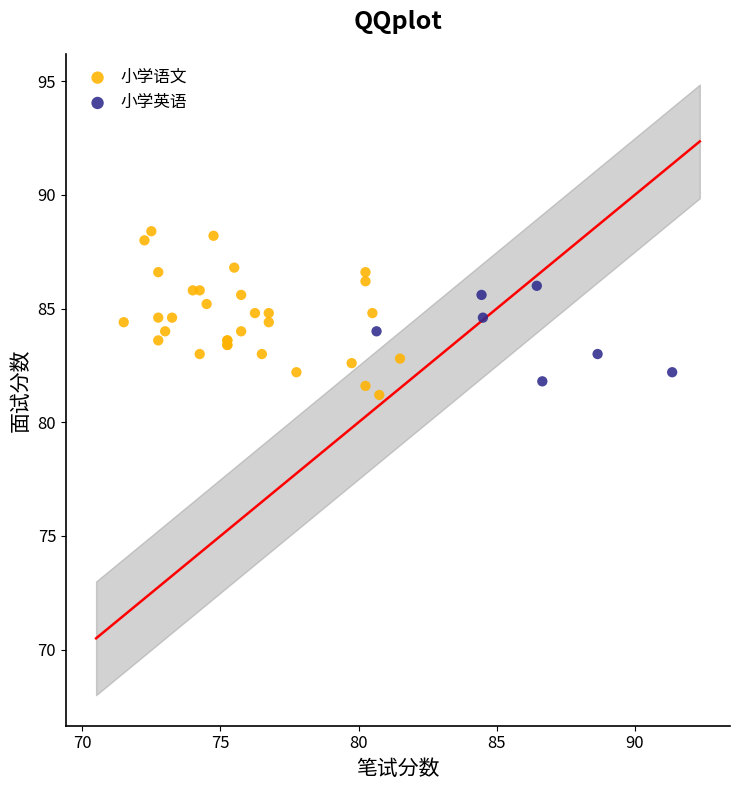

Which series has the widest spread of Y values?

小学语文